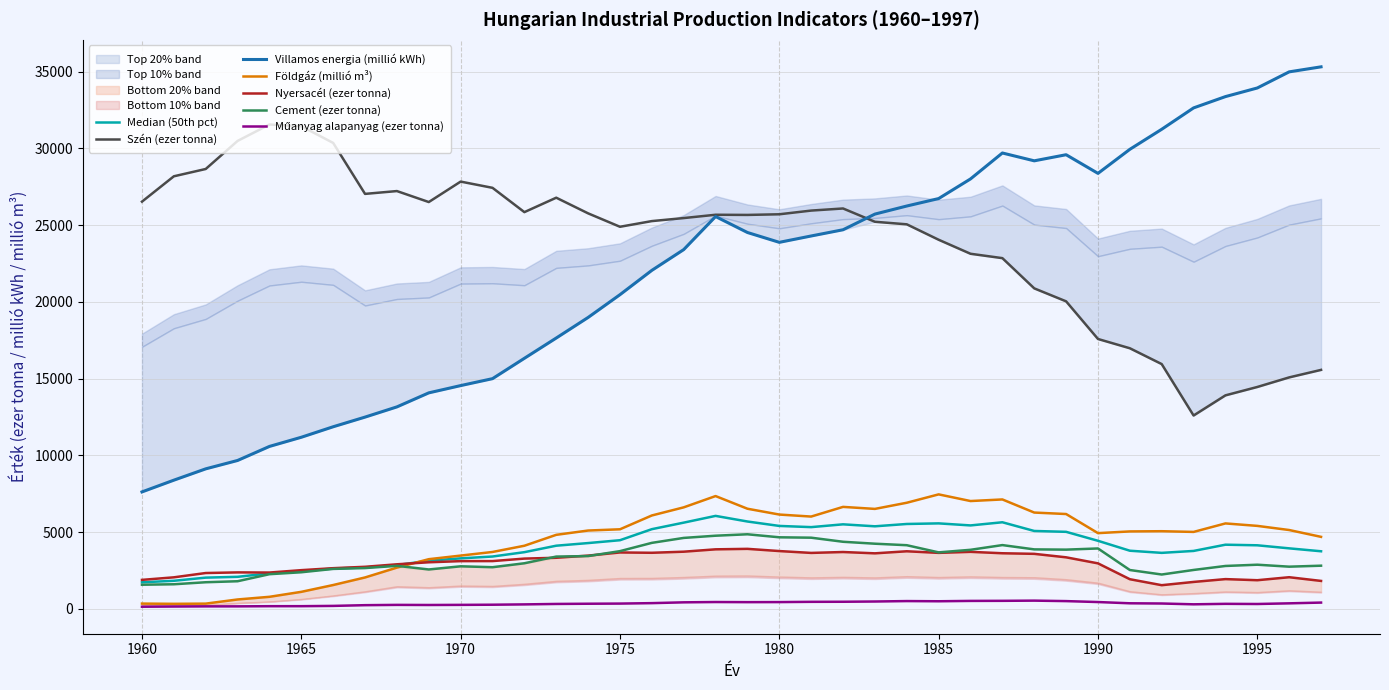

List the series in order of their peak value, highest first.

Villamos energia (millió kWh), Szén (ezer tonna), Földgáz (millió m³), Cement (ezer tonna), Nyersacél (ezer tonna), Műanyag alapanyag (ezer tonna)